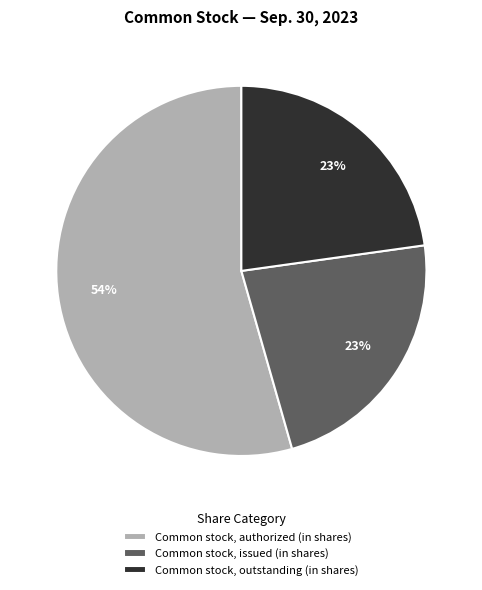

Which slice is the largest?

Common stock, authorized (in shares)